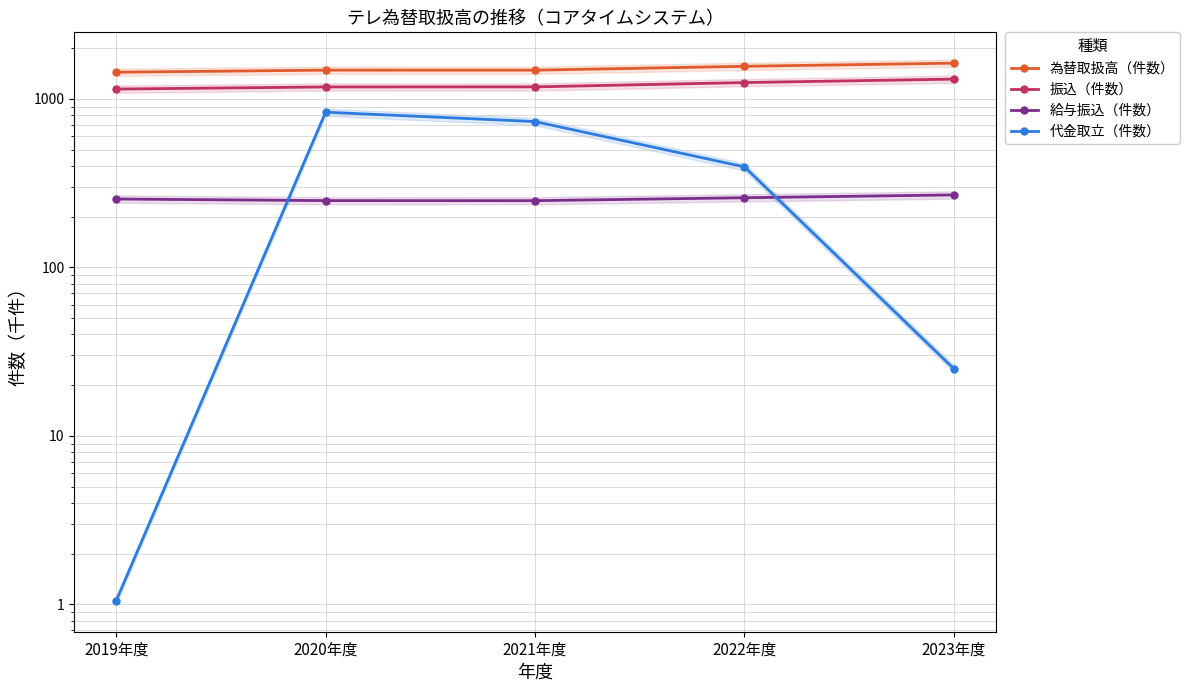

At how many categories does at least one series exceed 65?

5